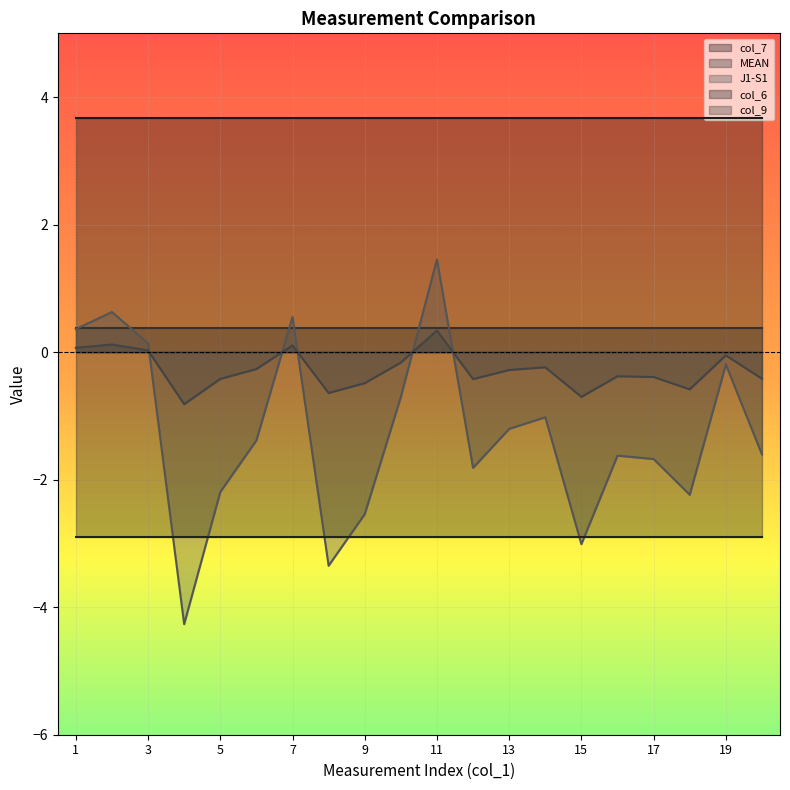

Reading left to right, extract all data points from this chart.

col_7: 3.7	3.7	3.7	3.7	3.7	3.7	3.7	3.7	3.7	3.7	3.7	3.7	3.7	3.7	3.7	3.7	3.7	3.7	3.7	3.7
MEAN: 0.4	0.4	0.4	0.4	0.4	0.4	0.4	0.4	0.4	0.4	0.4	0.4	0.4	0.4	0.4	0.4	0.4	0.4	0.4	0.4
J1-S1: 0.4	0.6	0.1	-4.3	-2.2	-1.4	0.6	-3.4	-2.5	-0.7	1.5	-1.8	-1.2	-1.0	-3.0	-1.6	-1.7	-2.2	-0.2	-1.6
col_6: -2.9	-2.9	-2.9	-2.9	-2.9	-2.9	-2.9	-2.9	-2.9	-2.9	-2.9	-2.9	-2.9	-2.9	-2.9	-2.9	-2.9	-2.9	-2.9	-2.9
col_9: 0.1	0.1	0.0	-0.8	-0.4	-0.3	0.1	-0.6	-0.5	-0.2	0.3	-0.4	-0.3	-0.2	-0.7	-0.4	-0.4	-0.6	-0.1	-0.4